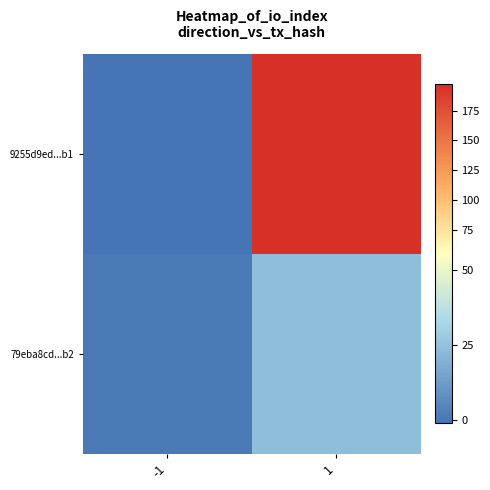

Between -1 and 1, which series saw the biggest shift?

9255d9ed...b1